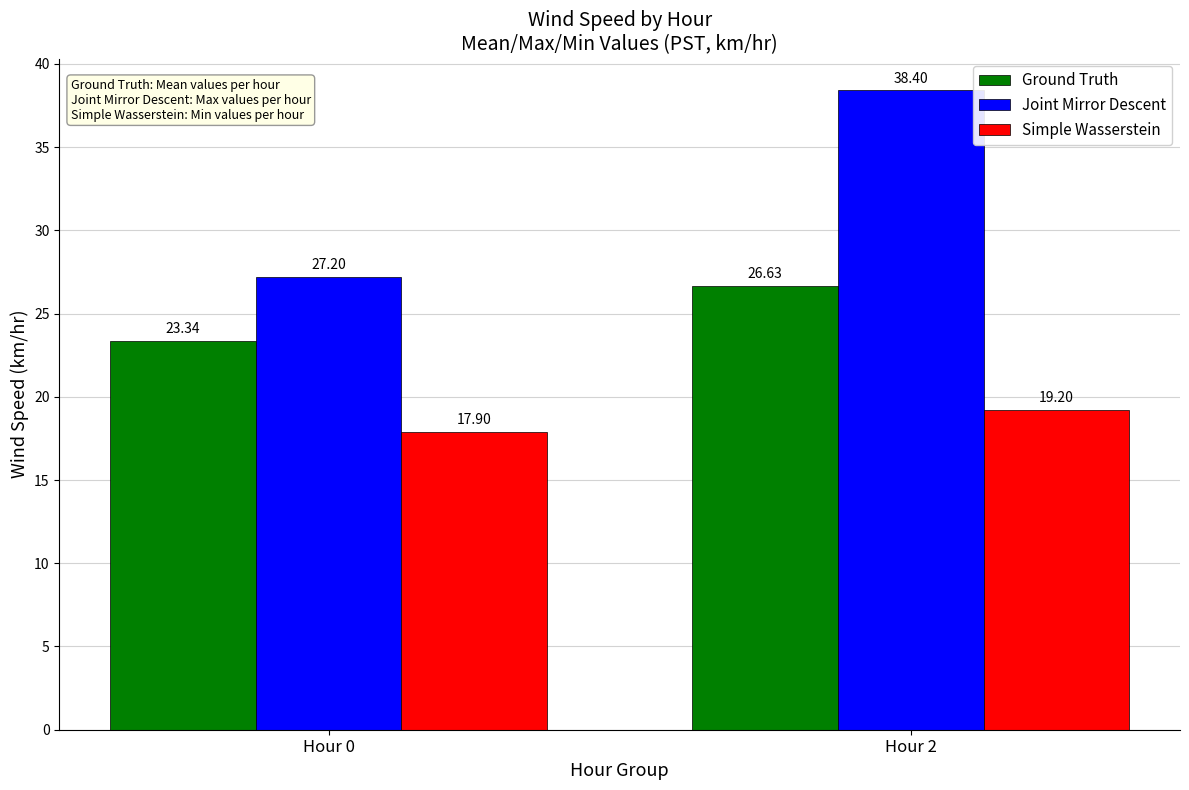

What is the value of the Simple Wasserstein bar at the 2nd from the left?

19.2